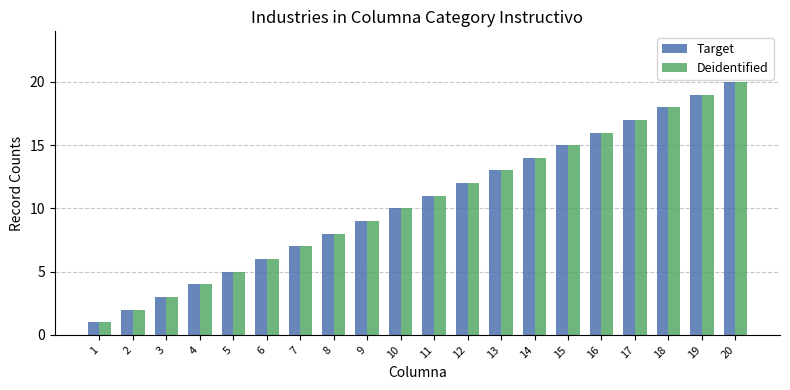

At which label is Target closest to 10?

10